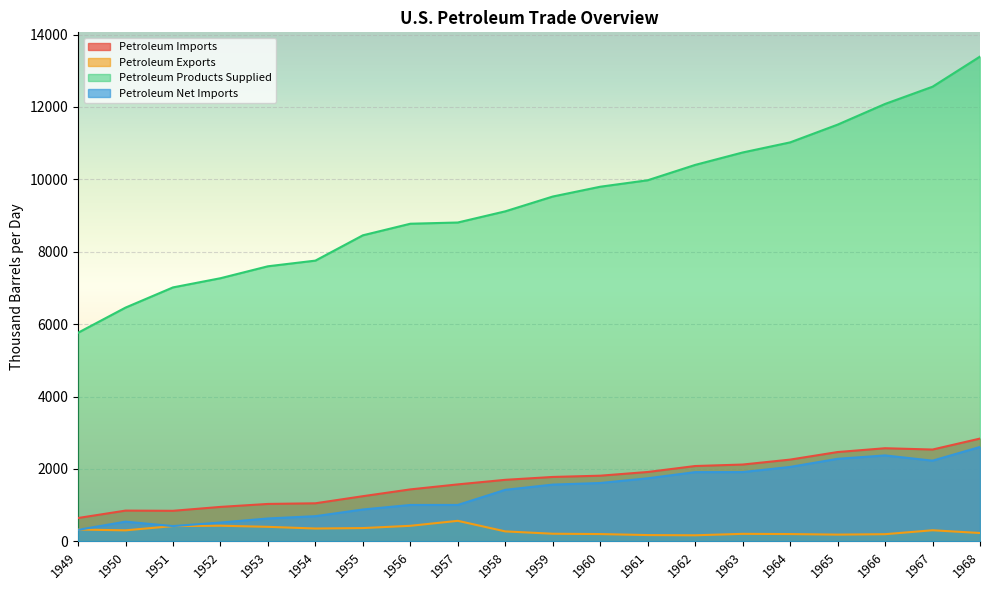

Which series ends up on top after the final intersection of Petroleum Exports and Petroleum Net Imports?

Petroleum Net Imports